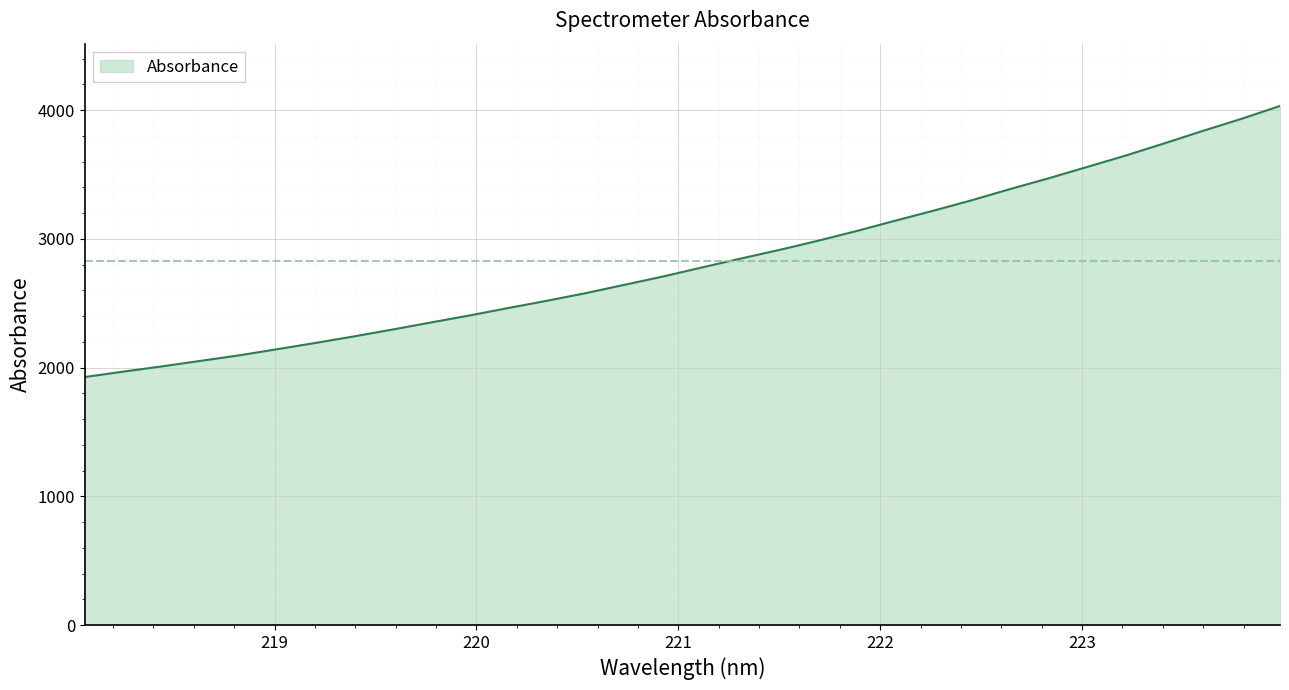

What is the difference between the maximum and minimum values?

2105.7